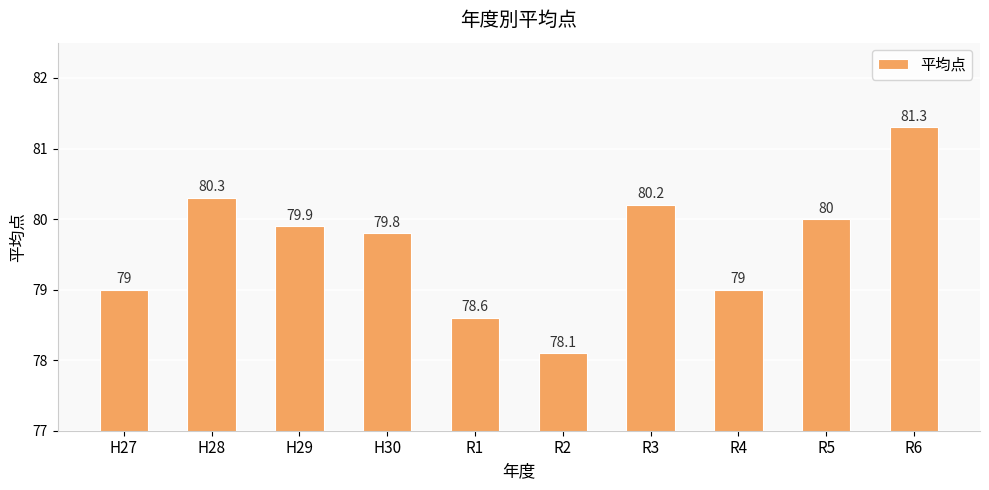

What is the label of the 8th bar from the left?

R4